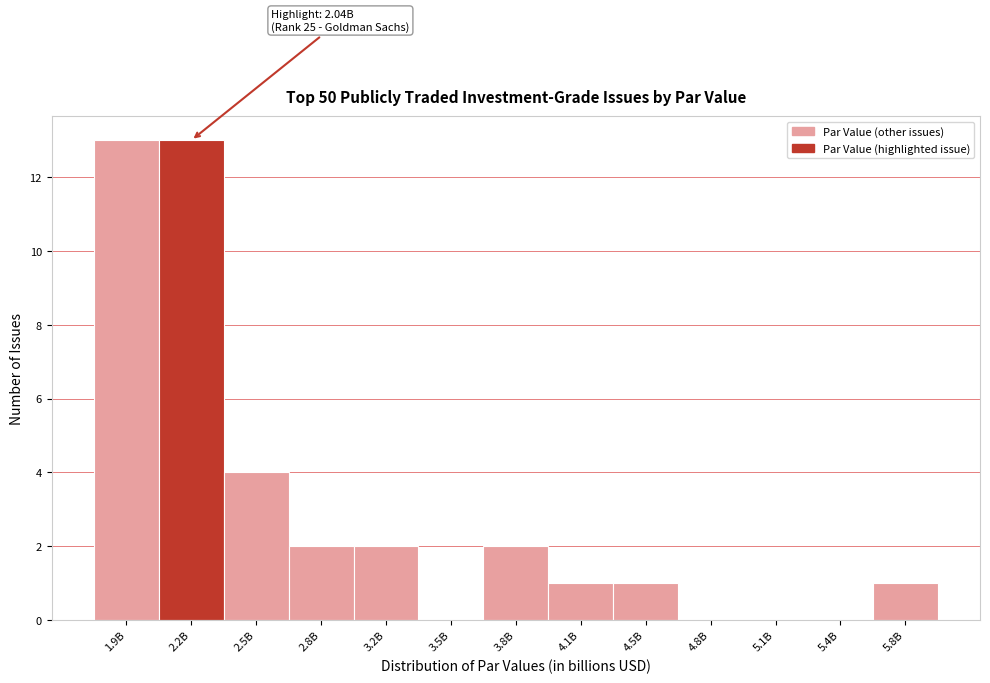

Reading right to left, extract all data points from this chart.

5.8B=1	5.4B=0	5.1B=0	4.8B=0	4.5B=1	4.1B=1	3.8B=2	3.5B=0	3.2B=2	2.8B=2	2.5B=4	2.2B=13	1.9B=13